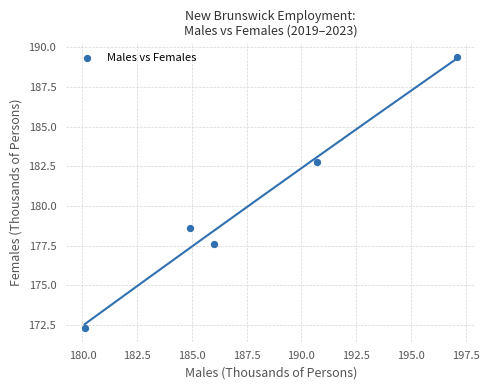

What is the average Y value?

180.1